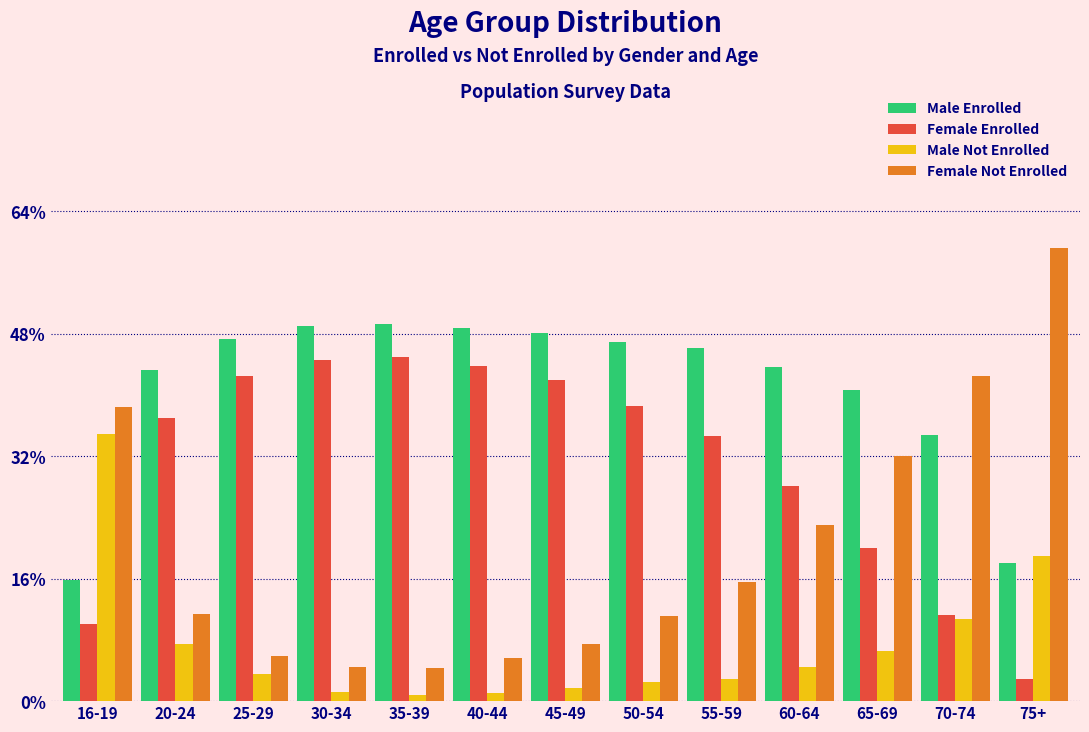

Rank the series by their maximum value, from highest to lowest.

Female Not Enrolled, Male Enrolled, Female Enrolled, Male Not Enrolled